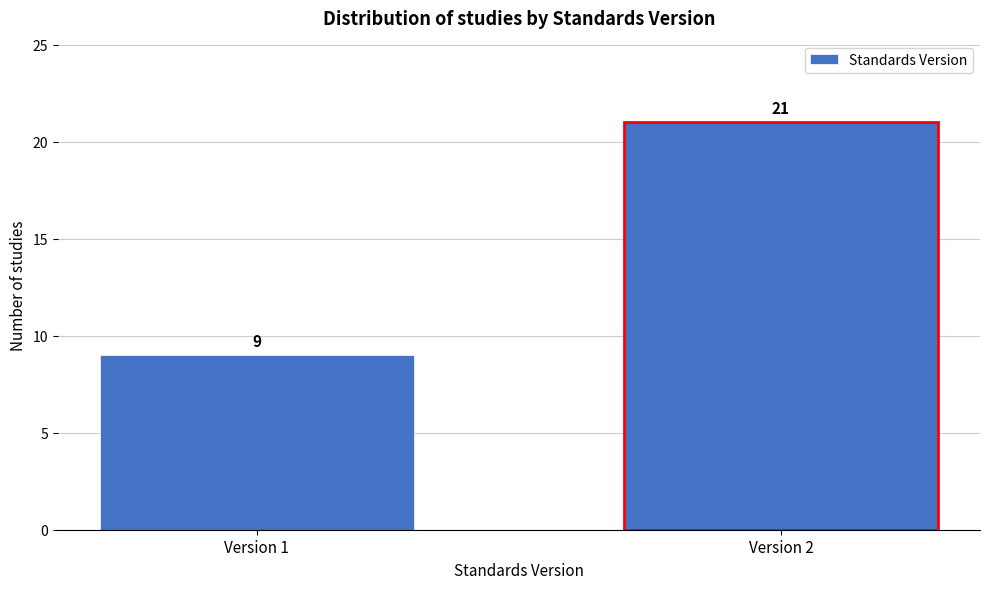

Reading left to right, list all the values displayed in this chart.

Version 1=9	Version 2=21